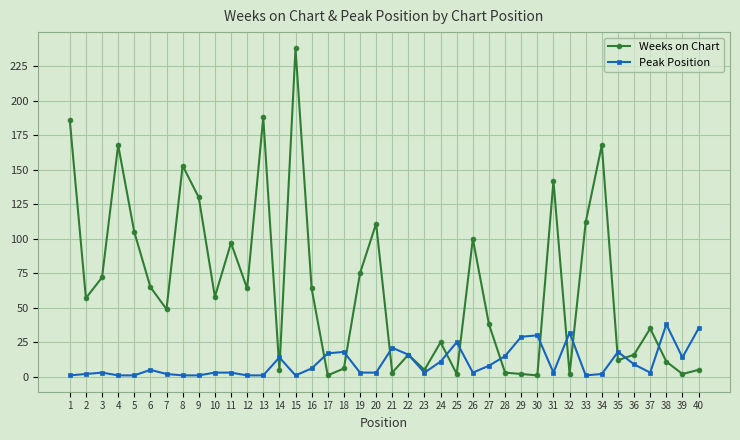

At which category does the chart reach its peak across all series?

15